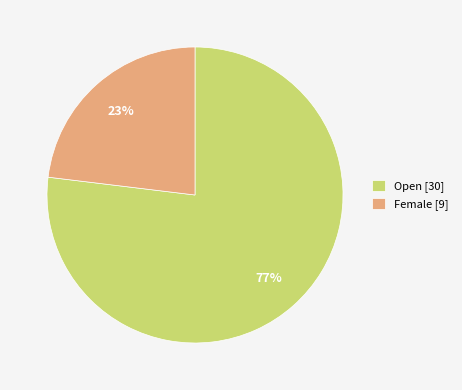

Is the sum of Female and Open greater than half?

Yes